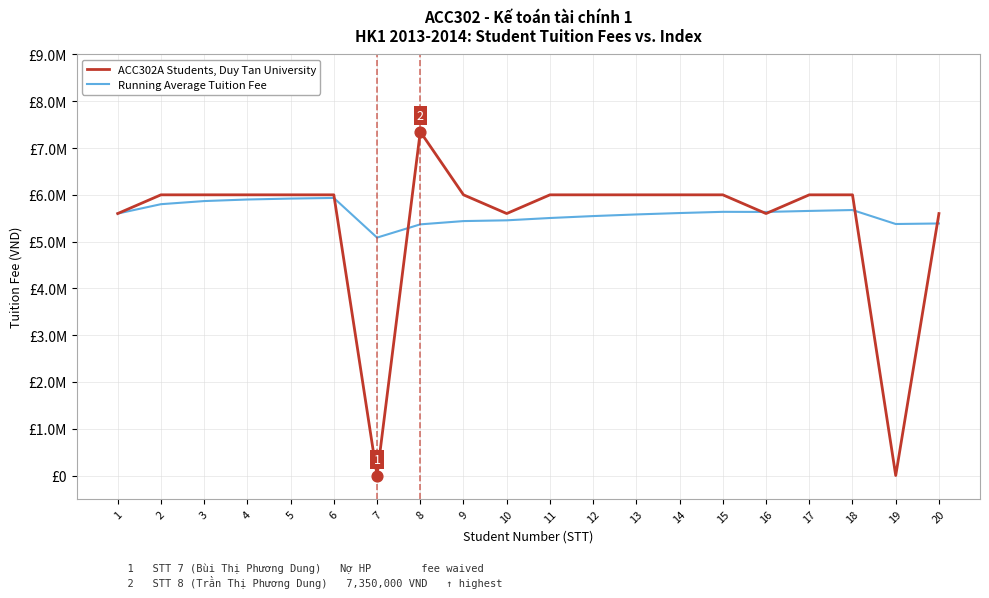

Which series has the largest total across all categories?

Running Average Tuition Fee